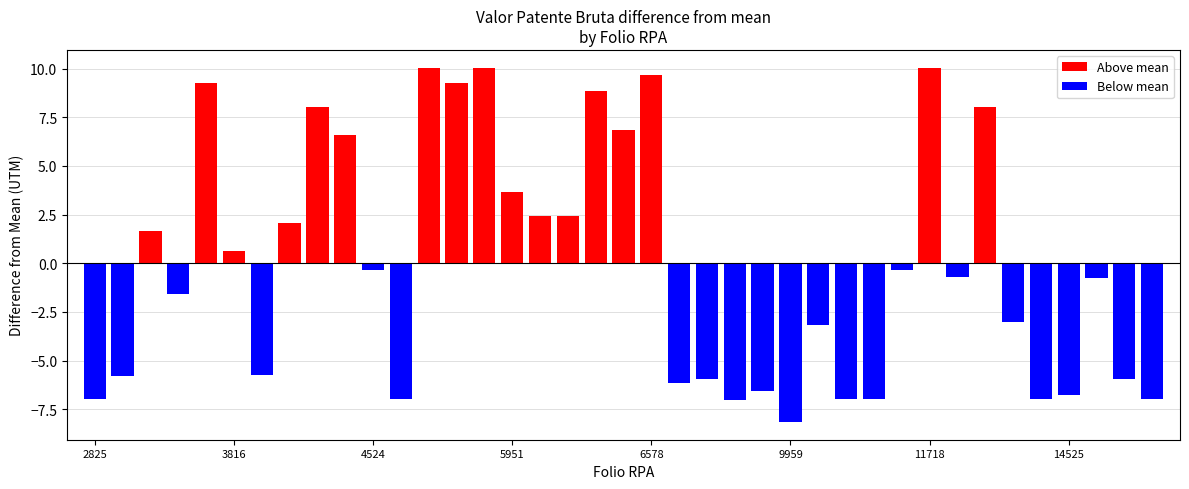

What is the difference between the maximum and second lowest values?

17.1